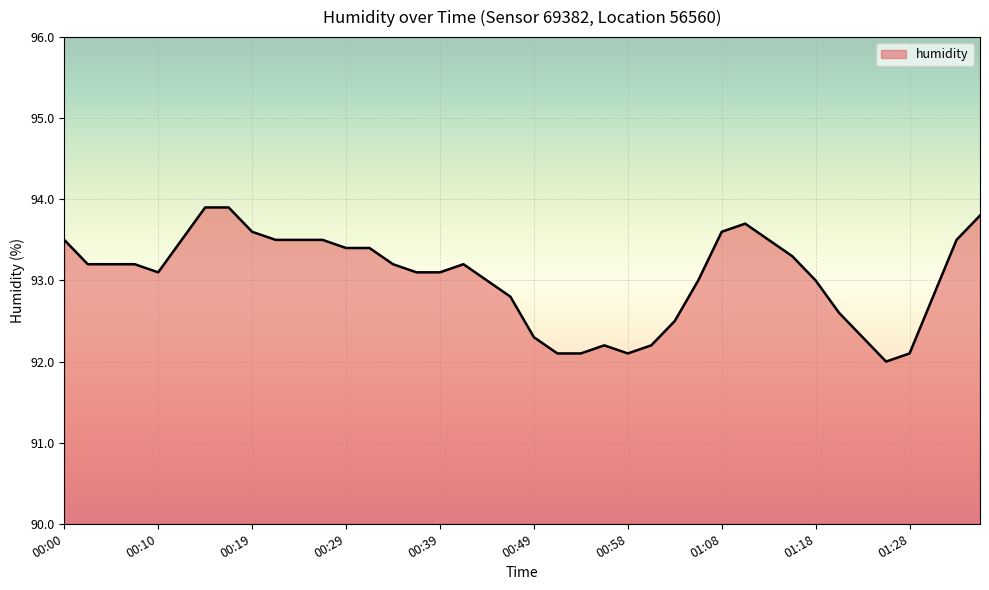

What is the difference between the maximum and minimum values?

1.9